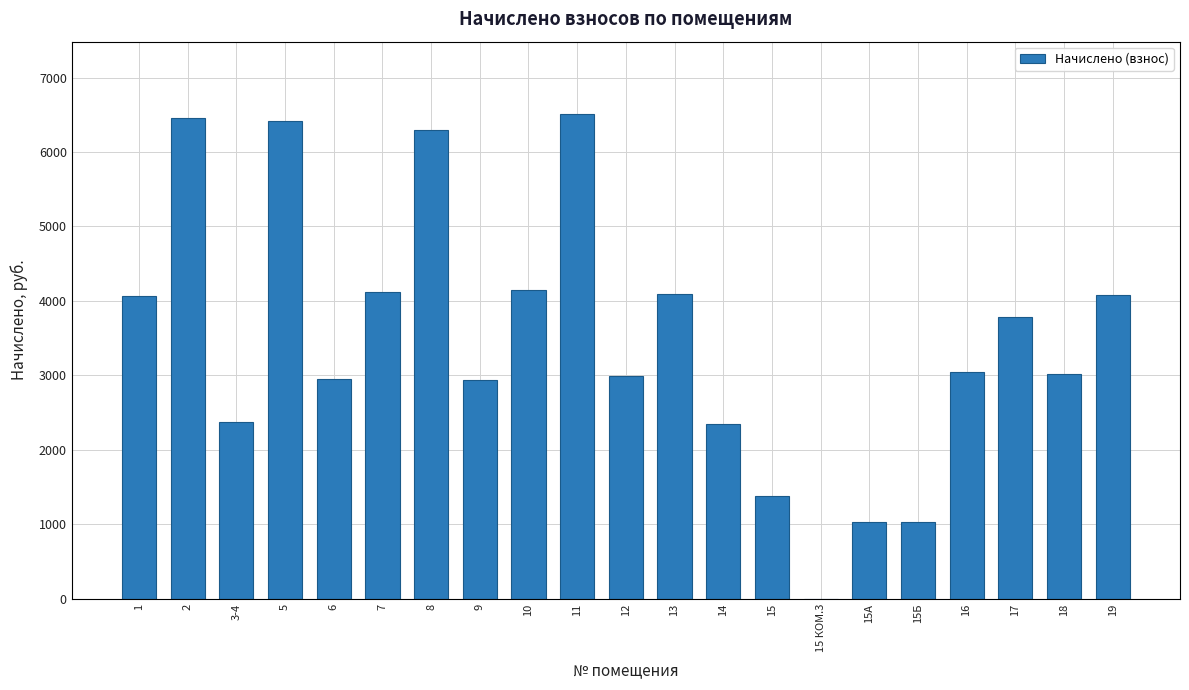

Is it true that the value at 14 is 2349.2?

True